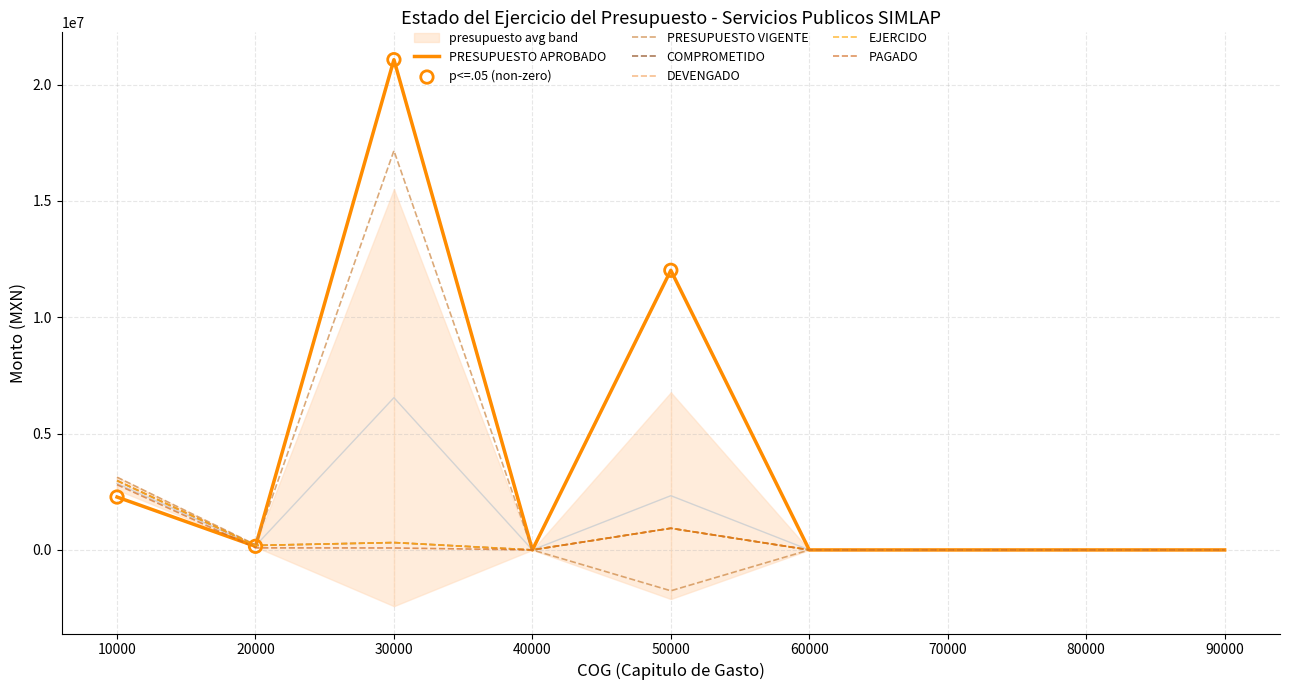

Which series reaches the maximum Y coordinate?

PRESUPUESTO DE EGRESOS APROBADO